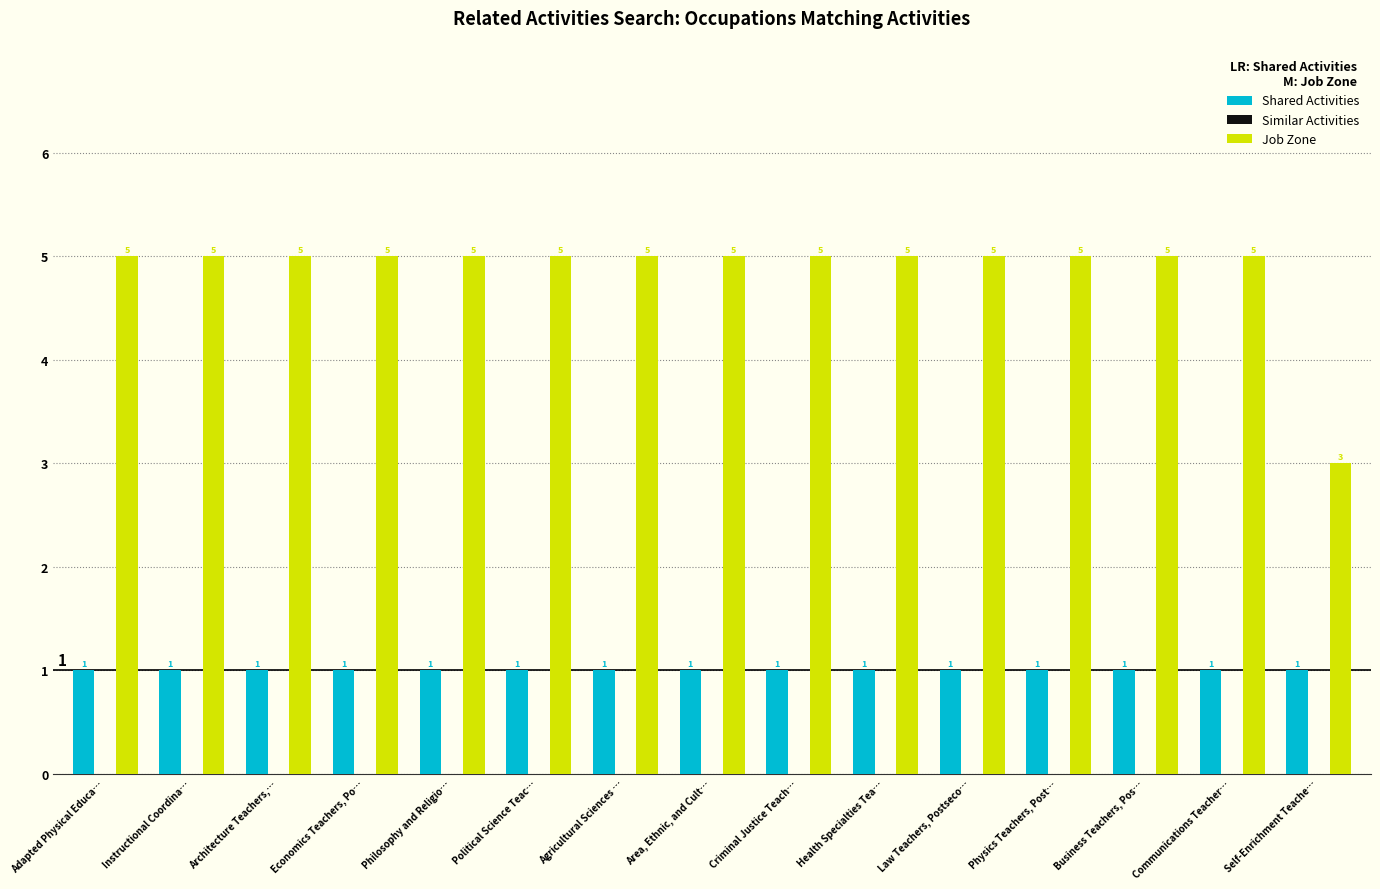

What is the difference between the highest and lowest values at Political Science Teac…?

4